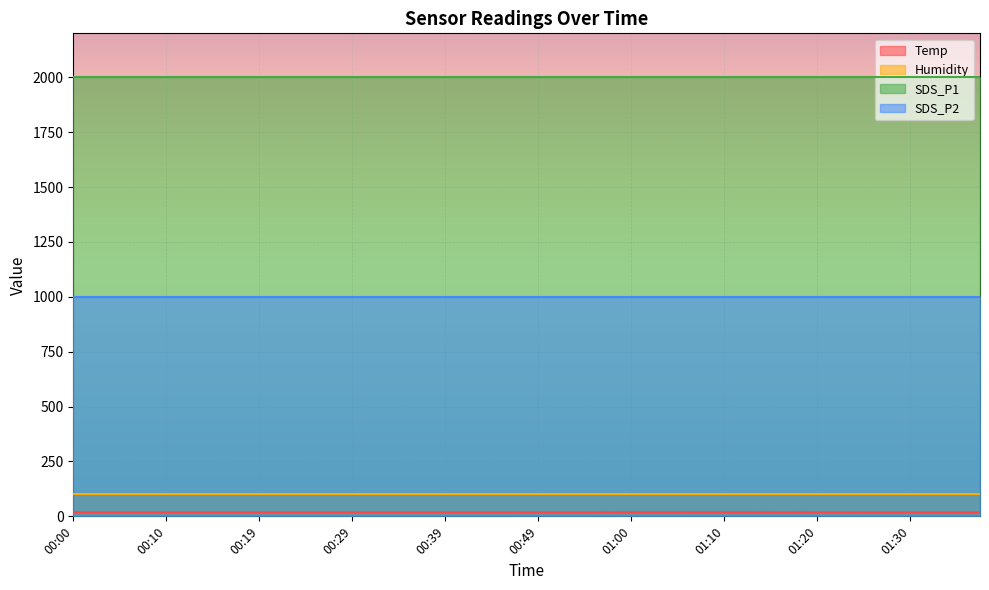

At which label does Humidity reach its minimum?

00:00